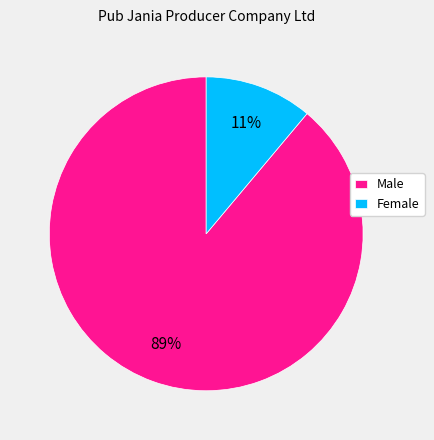

Between Male and Female, which is larger?

Male